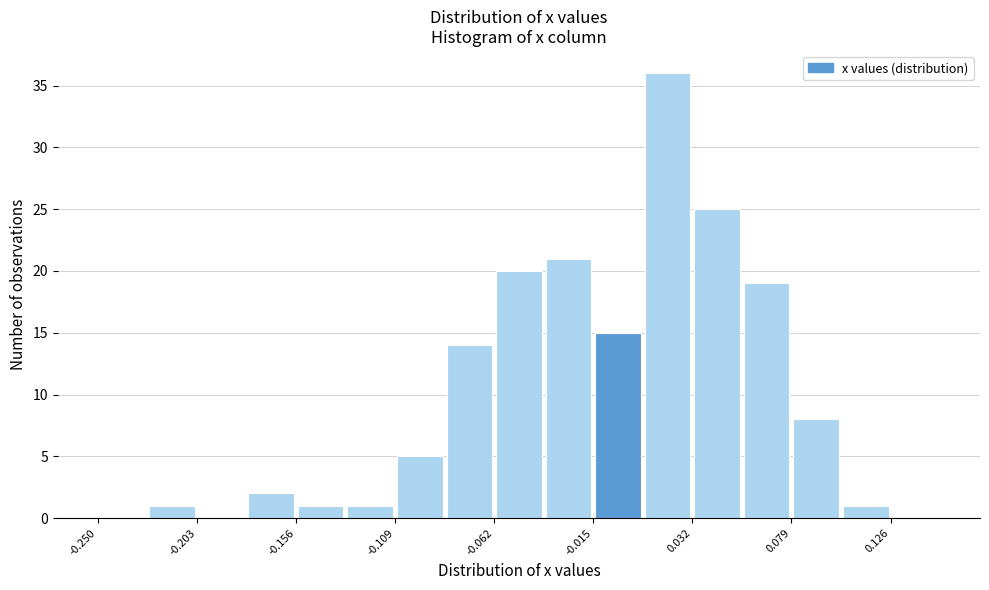

How tall is the bar that spans -0.060 to -0.040 on the x-axis? Neither the bar edges nor the heights are printed on the chart, so give them approximately, as read against the axes.

20